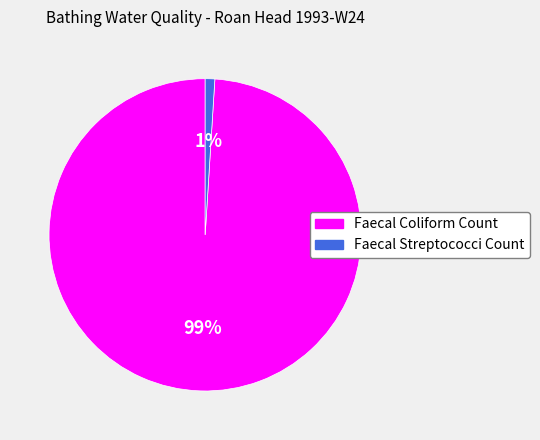

To the nearest percent, what is the average slice percentage?

50%